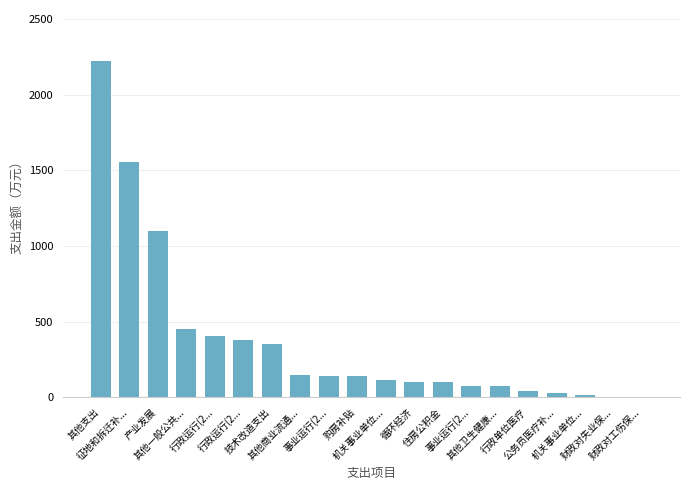

What is the average value?

372.6